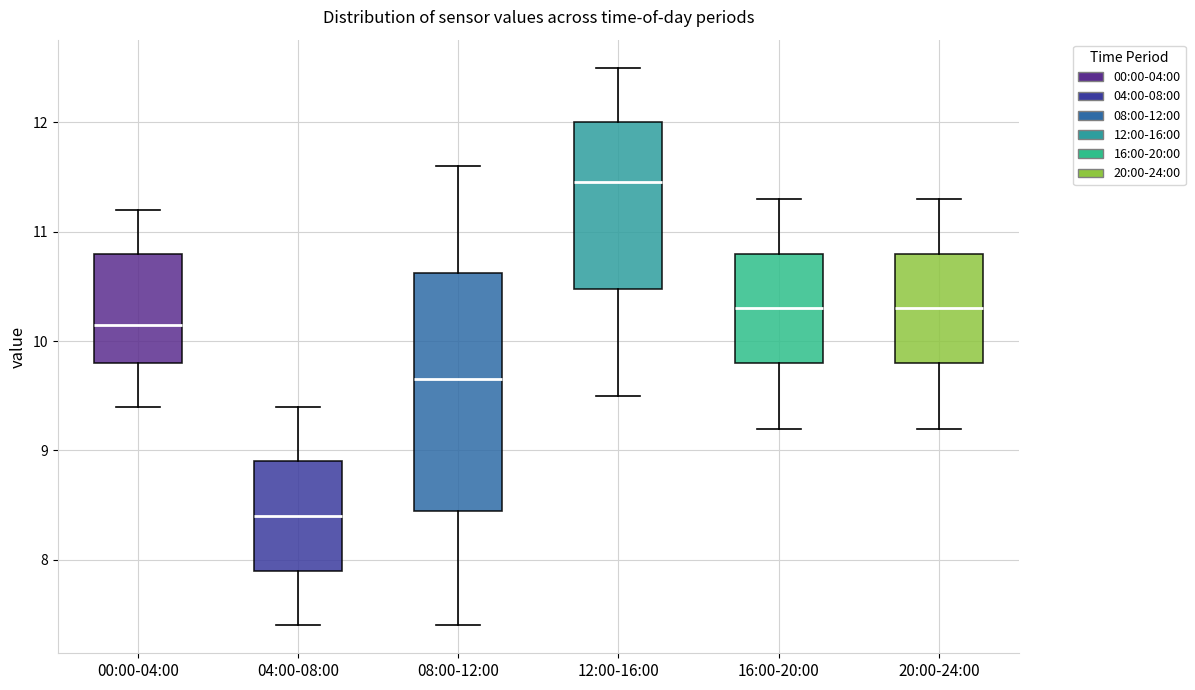

Which box is the tallest, from its lower edge to its upper edge?

08:00-12:00